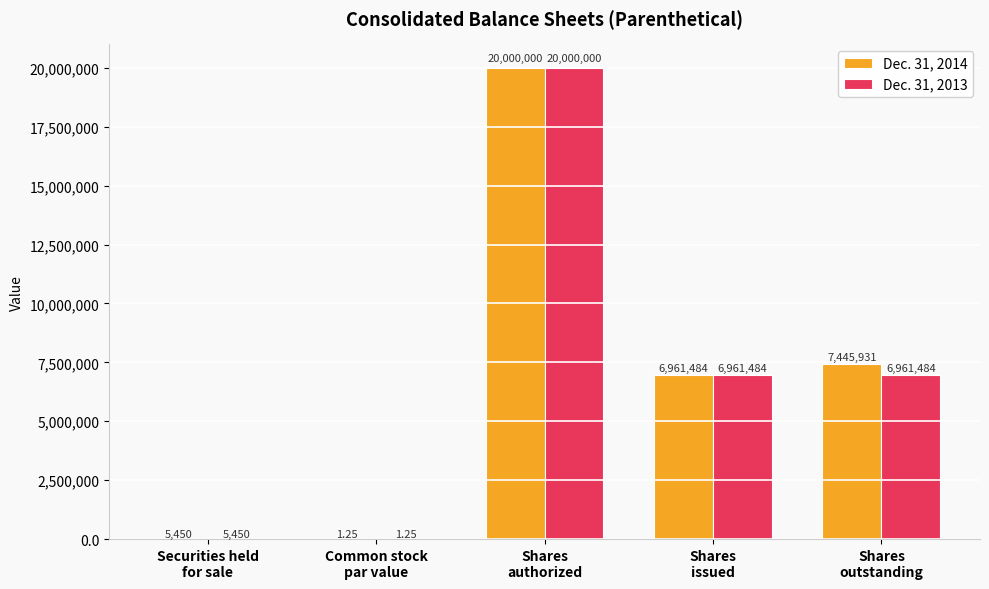

Which series has the largest total across all categories?

Dec. 31, 2014